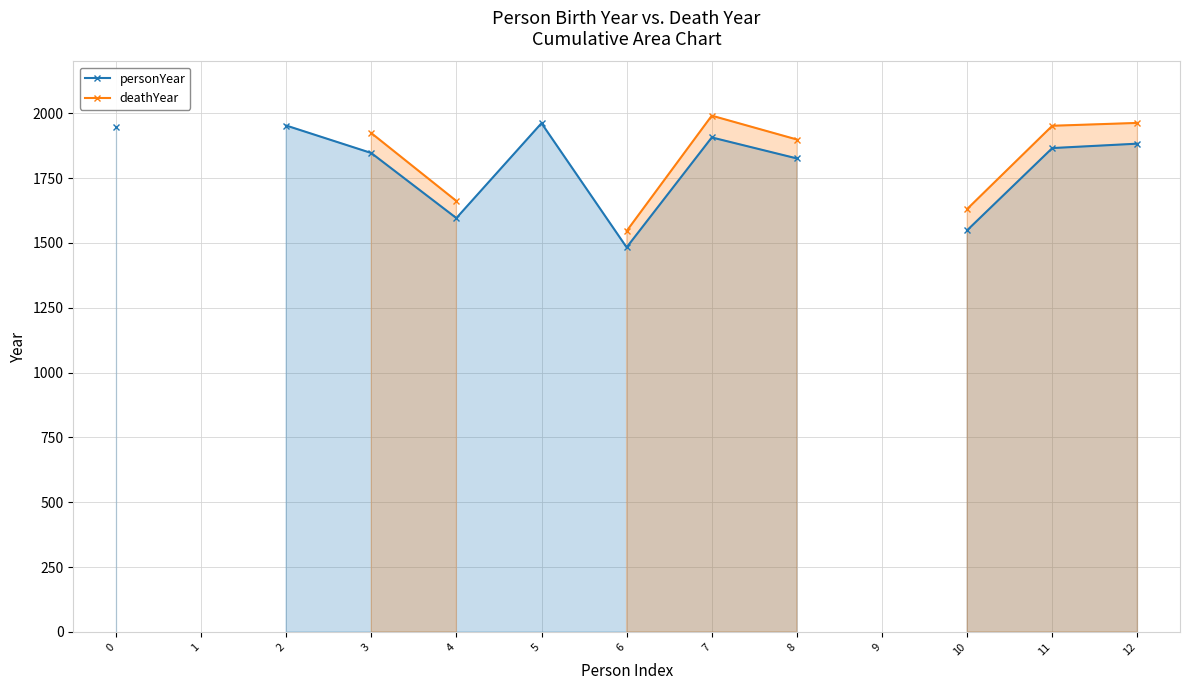

At which label is personYear (line) closest to 1722?

8